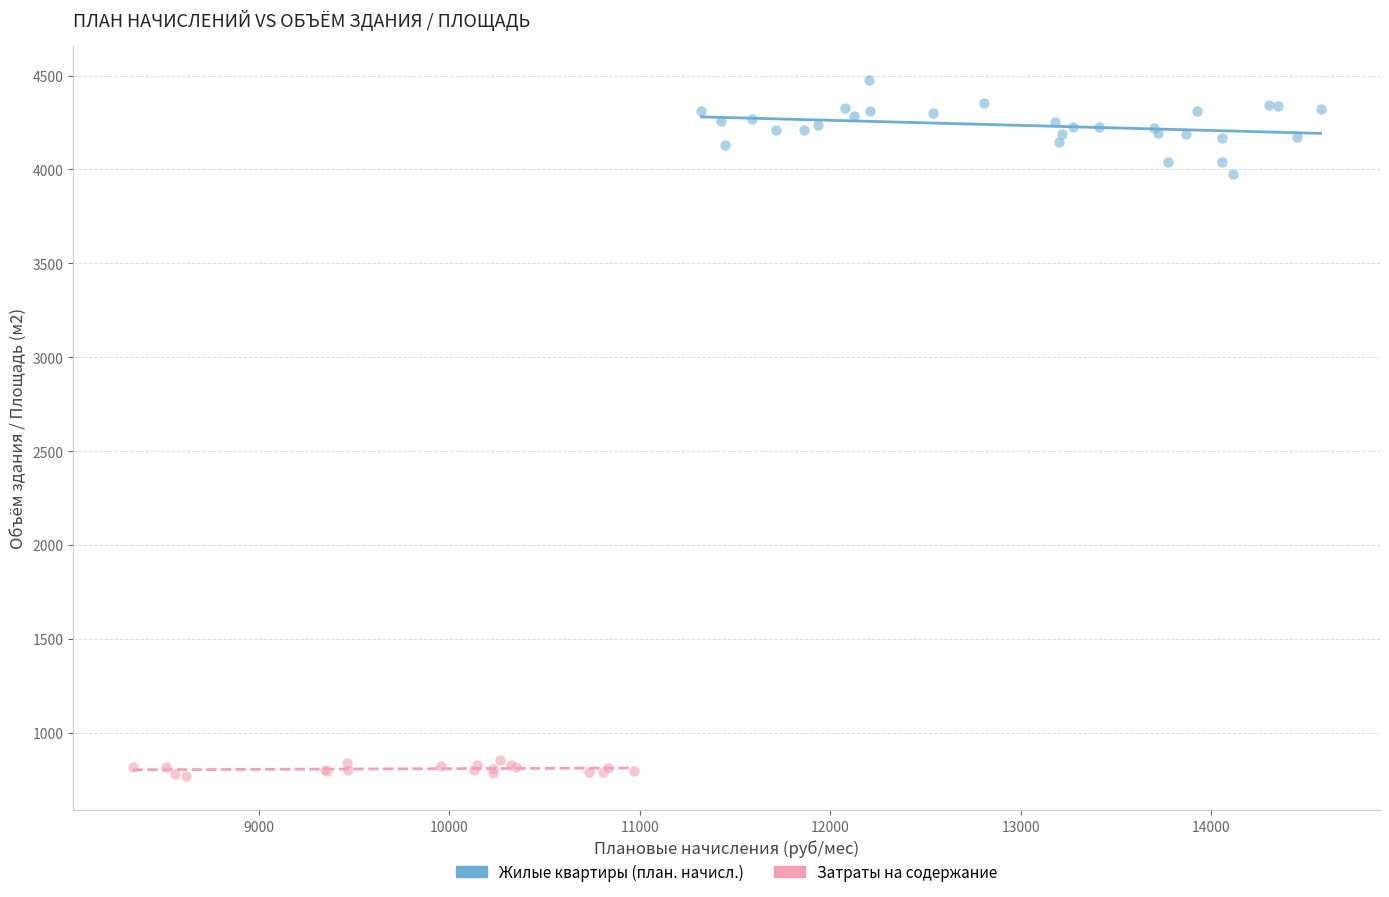

Which series reaches the maximum Y coordinate?

Жилые квартиры (план. начисл.)